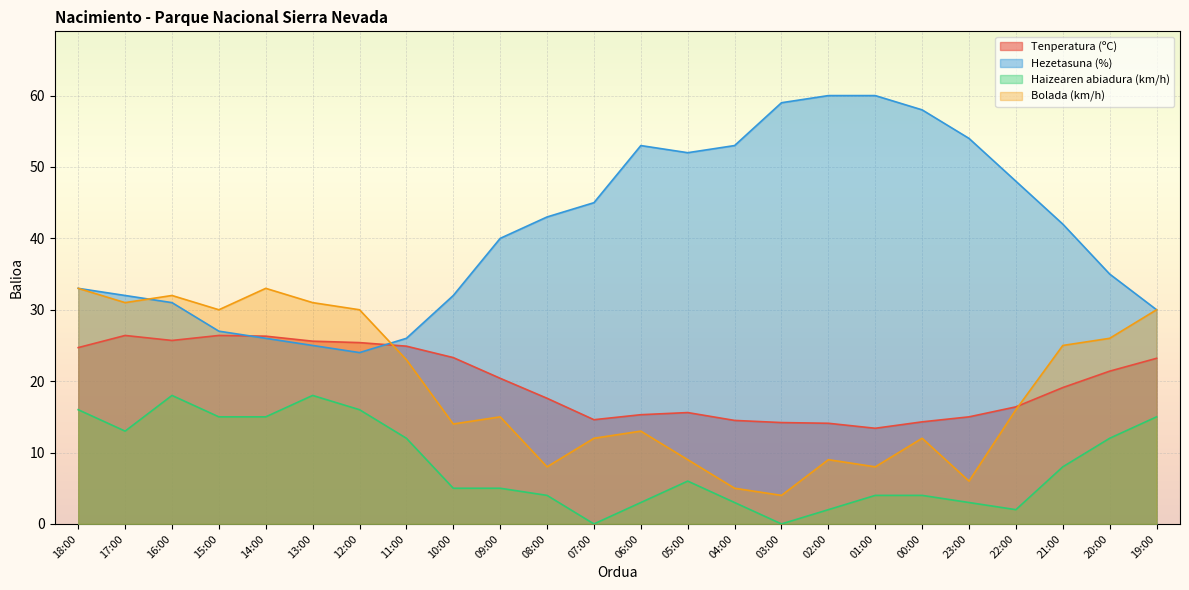

At which category does Haizearen abiadura (km/h) reach its first local valley?

17:00